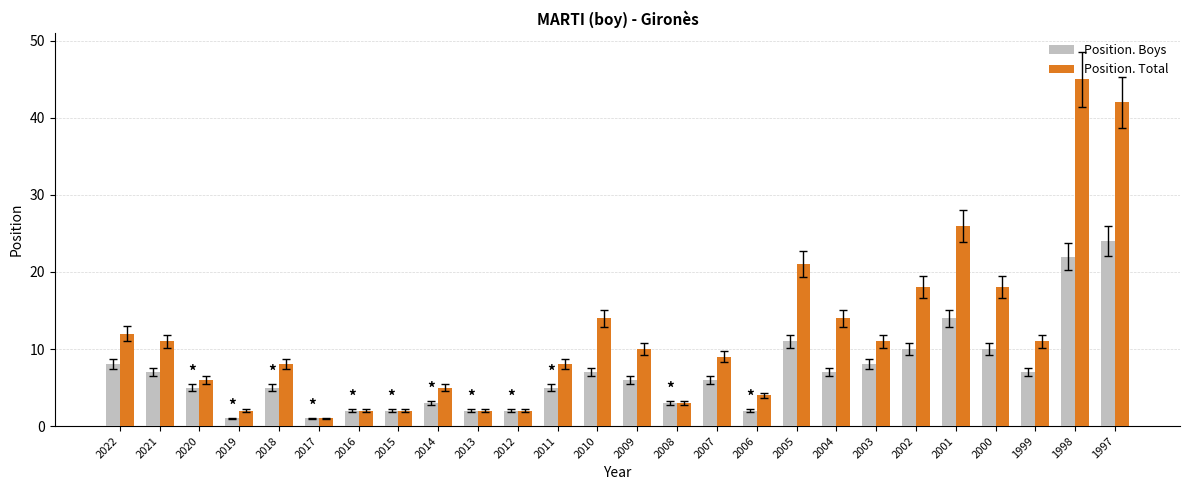

Reading left to right, transcribe all the data shown in this chart.

Position. Boys: 2022=8	2021=7	2020=5	2019=1	2018=5	2017=1	2016=2	2015=2	2014=3	2013=2	2012=2	2011=5	2010=7	2009=6	2008=3	2007=6	2006=2	2005=11	2004=7	2003=8	2002=10	2001=14	2000=10	1999=7	1998=22	1997=24
Position. Total: 2022=12	2021=11	2020=6	2019=2	2018=8	2017=1	2016=2	2015=2	2014=5	2013=2	2012=2	2011=8	2010=14	2009=10	2008=3	2007=9	2006=4	2005=21	2004=14	2003=11	2002=18	2001=26	2000=18	1999=11	1998=45	1997=42